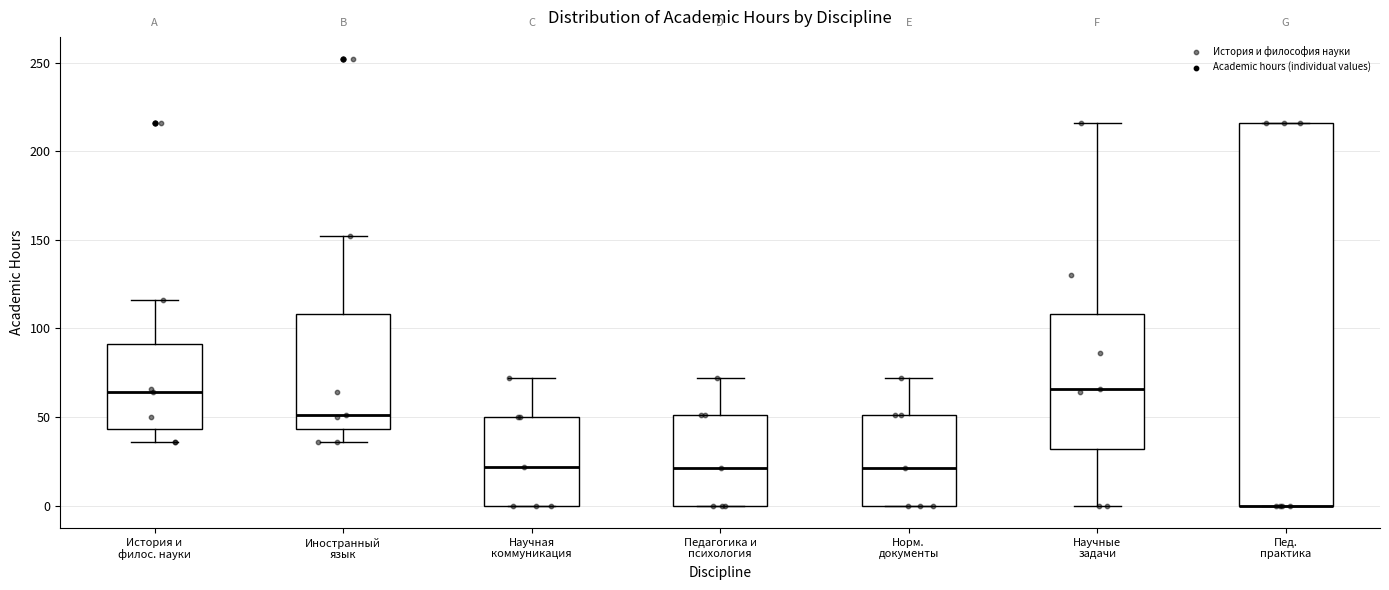

Reading left to right, transcribe this box plot: for each box, give where its median line is, the range the box spans, and where its two whiskers end, as read against the y-axis. The values are not printed on the chart, so give them approximately, as read against the axis.

История и филос. науки: median 65, box 45 to 90, whiskers 35 to 115
Иностранный язык: median 50, box 45 to 110, whiskers 35 to 150
Научная коммуникация: median 20, box 0 to 50, whiskers 0 to 70
Педагогика и психология: median 20, box 0 to 50, whiskers 0 to 70
Норм. документы: median 20, box 0 to 50, whiskers 0 to 70
Научные задачи: median 65, box 30 to 110, whiskers 0 to 215
Пед. практика: median 0 (drawn on the box's lower edge), box 0 to 215, whiskers 0 to 215